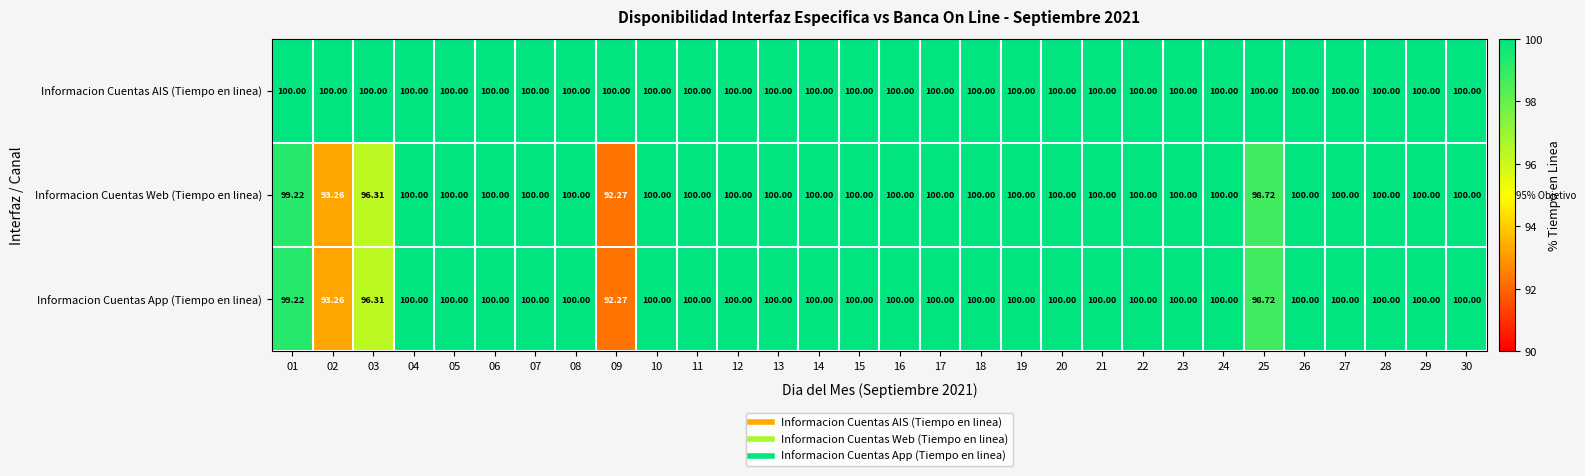

At 29, list the series in order from smallest to largest.

Informacion Cuentas AIS (Tiempo en linea), Informacion Cuentas Web (Tiempo en linea), Informacion Cuentas App (Tiempo en linea)